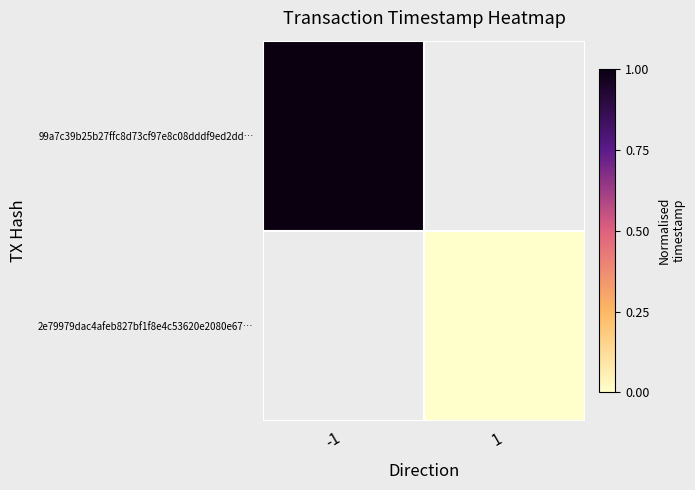

How many distinct data groups are displayed?

2